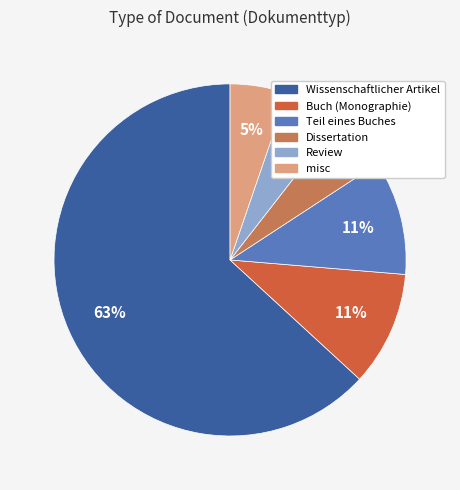

What percentage is the misc slice, to the nearest percent?

5%